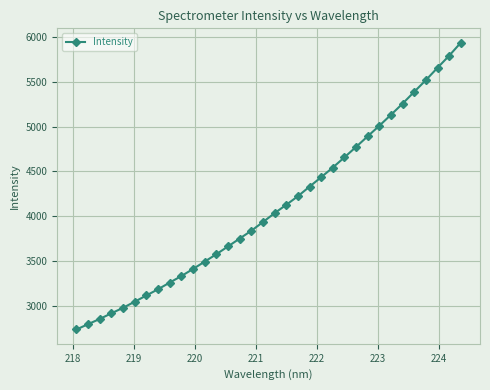

Count the number of data series in this chart.

1